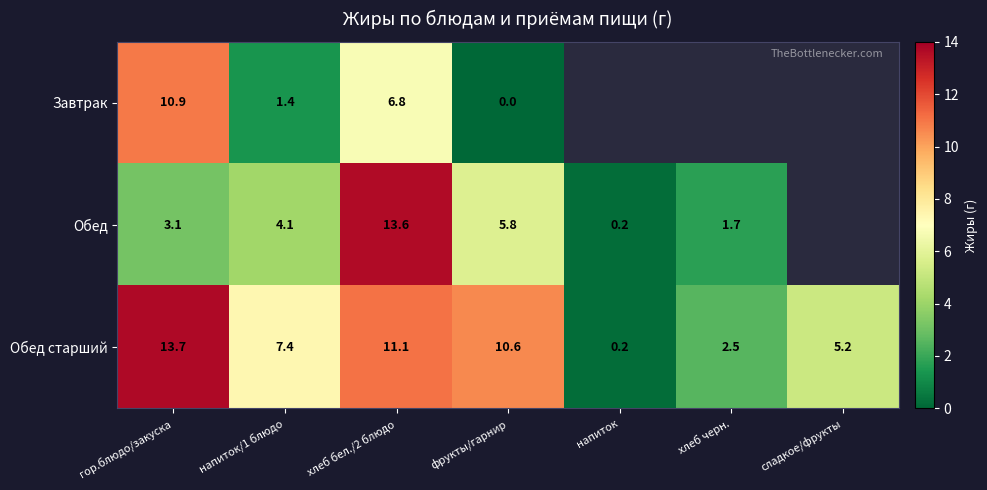

At гор.блюдо/закуска, list the series in order from smallest to largest.

Обед, Завтрак, Обед старший